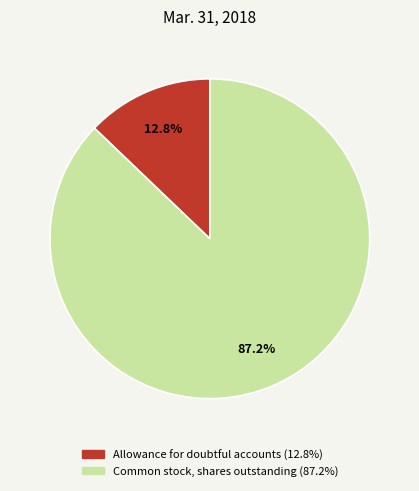

Is the sum of Allowance for doubtful accounts and Common stock, shares outstanding greater than half?

Yes